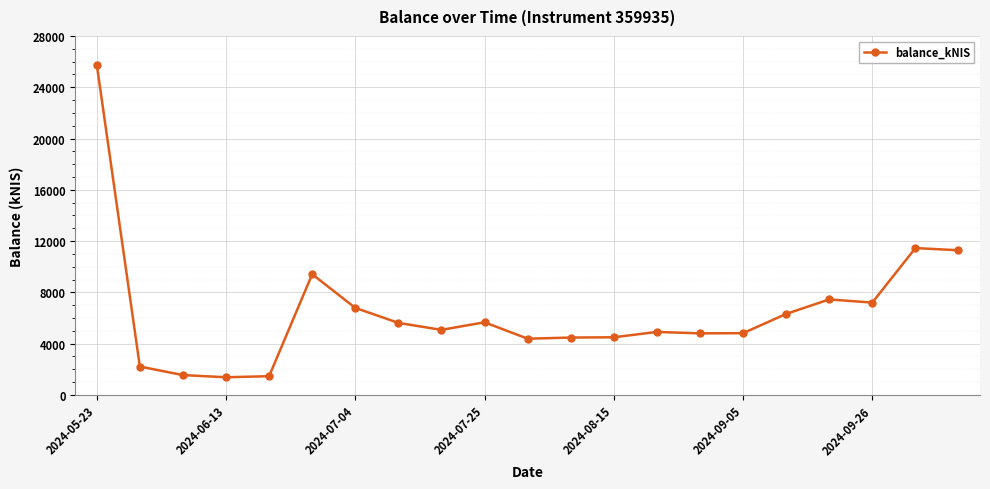

What is the value of the 20th point from the left?

11452.6